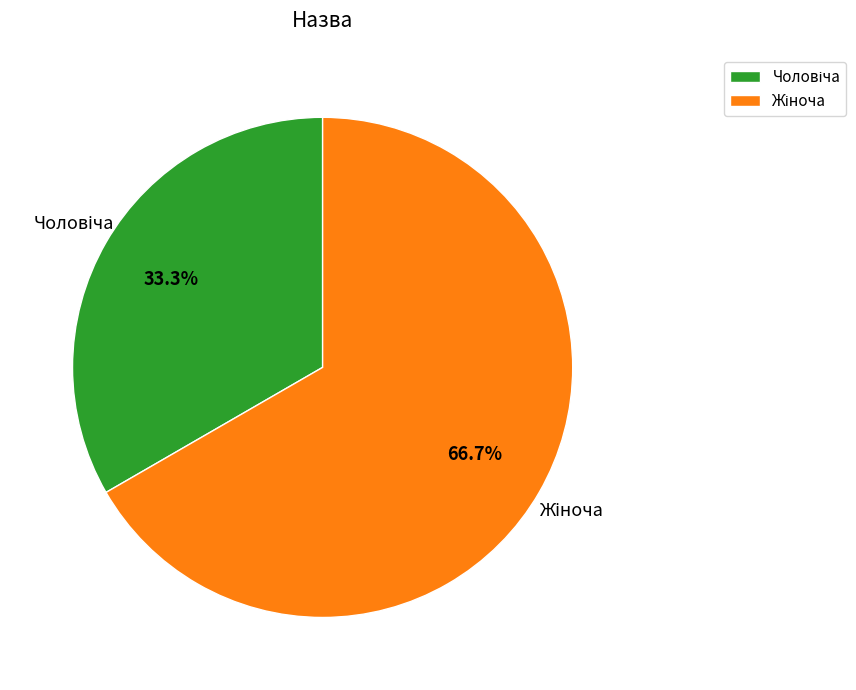

Count the number of slices in the pie.

2